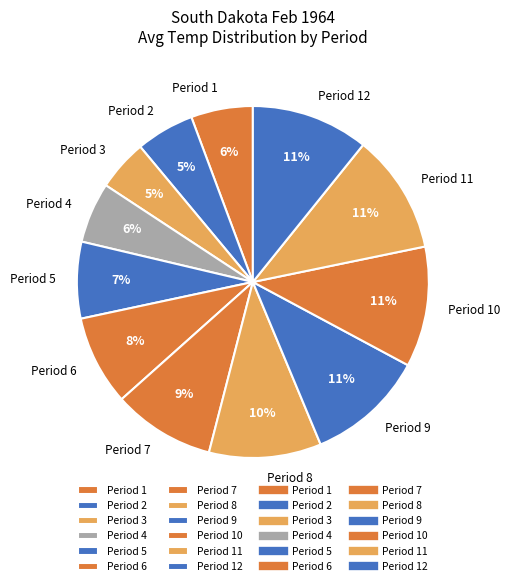

What is the ratio of the value at Period 11 to the value at Period 8?

1.1